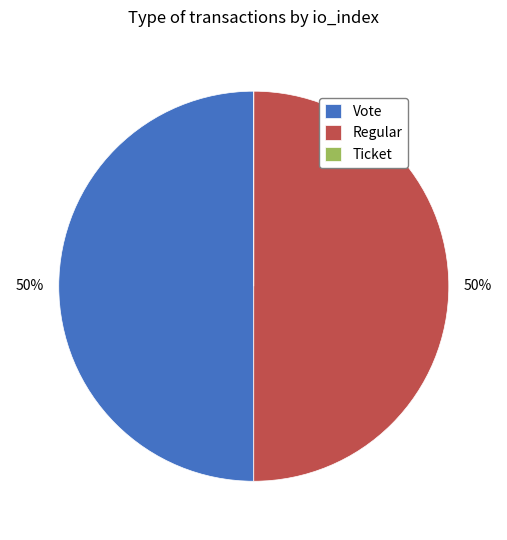

Do Regular and Vote together represent more than half of the pie?

Yes